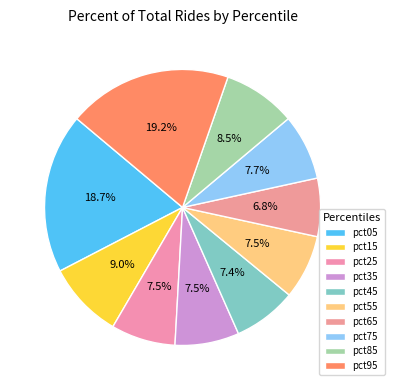

To the nearest percent, what is the difference between the pct45 and pct05 slice percentages?

11%